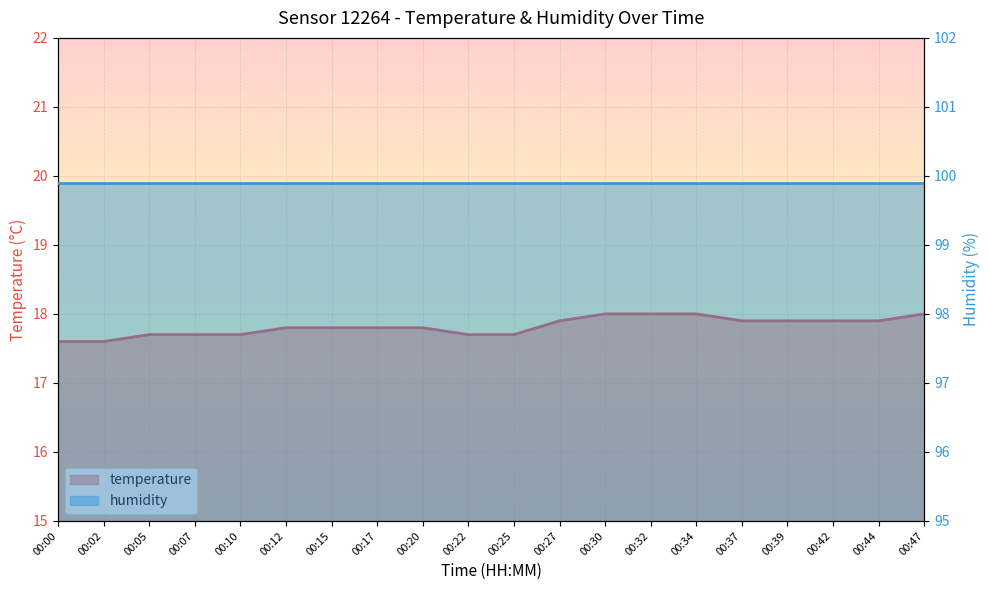

What is the sum of all values?

356.4